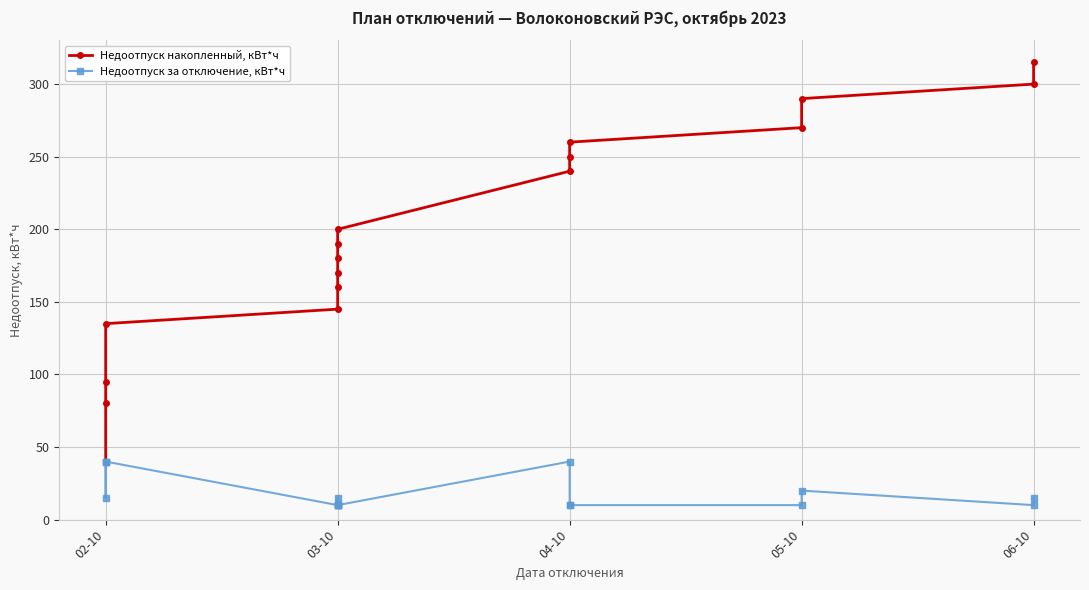

Is it true that Недоотпуск накопленный, кВт*ч equals 101 at 03-10?

False